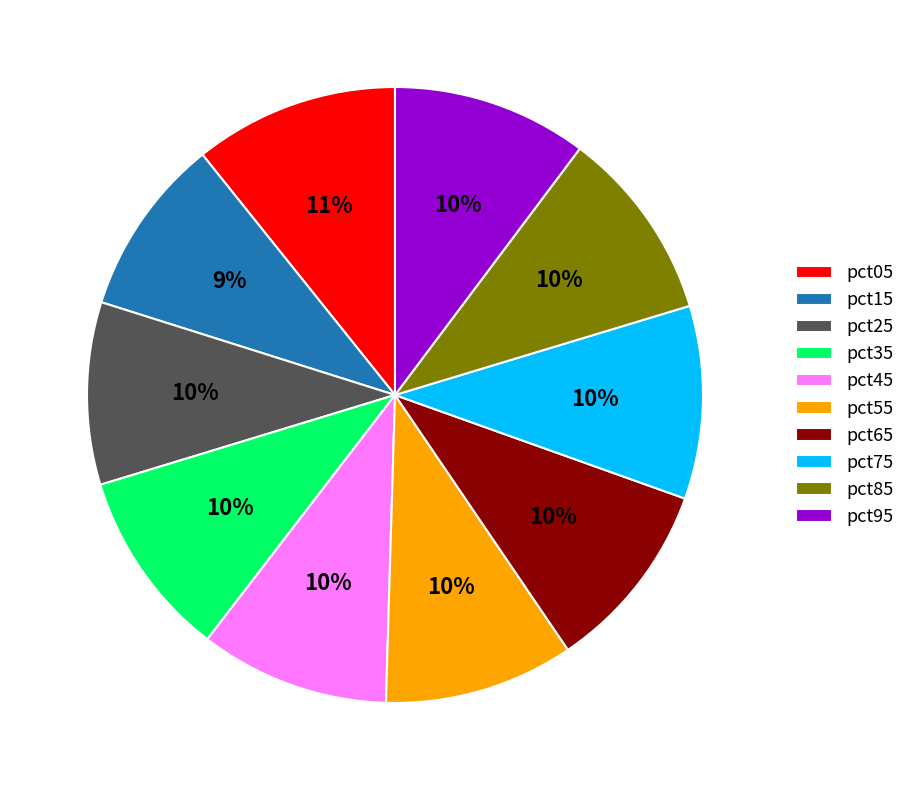

True or false: pct95 accounts for 10% of the total.

True